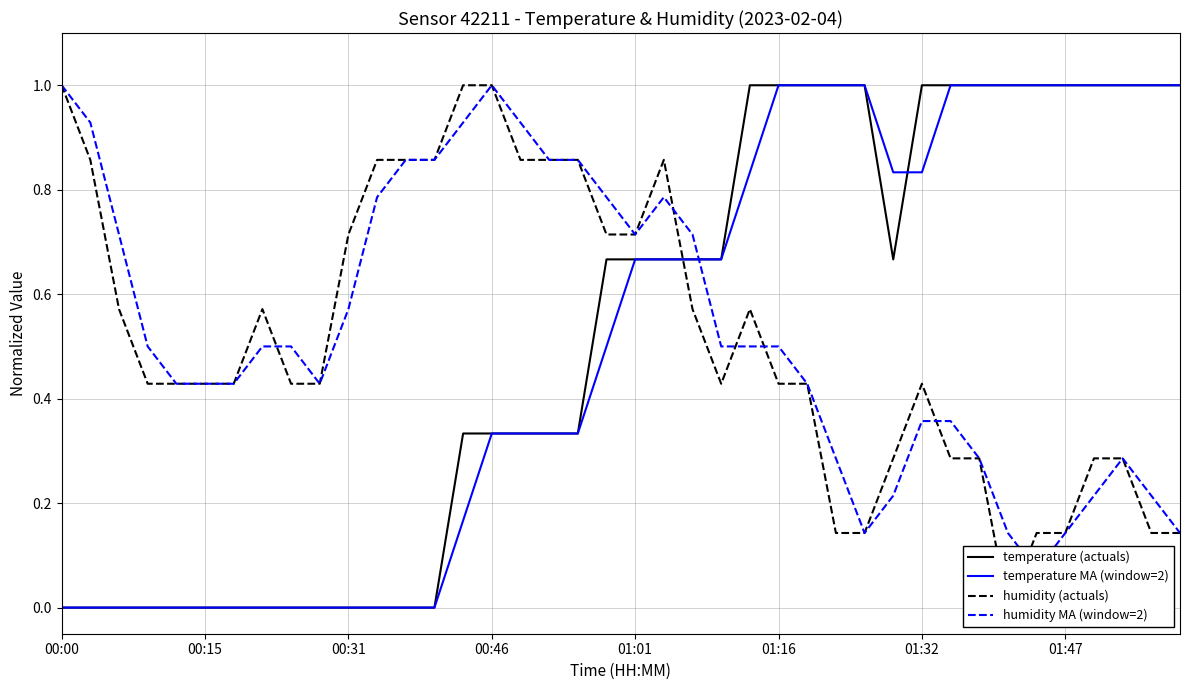

Which label corresponds to the smallest value in the chart?

00:00